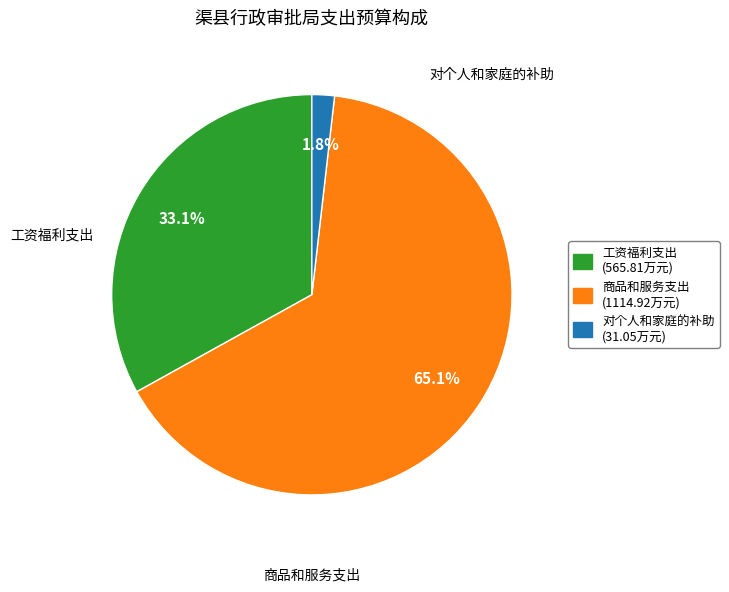

How many segments does this pie chart have?

3